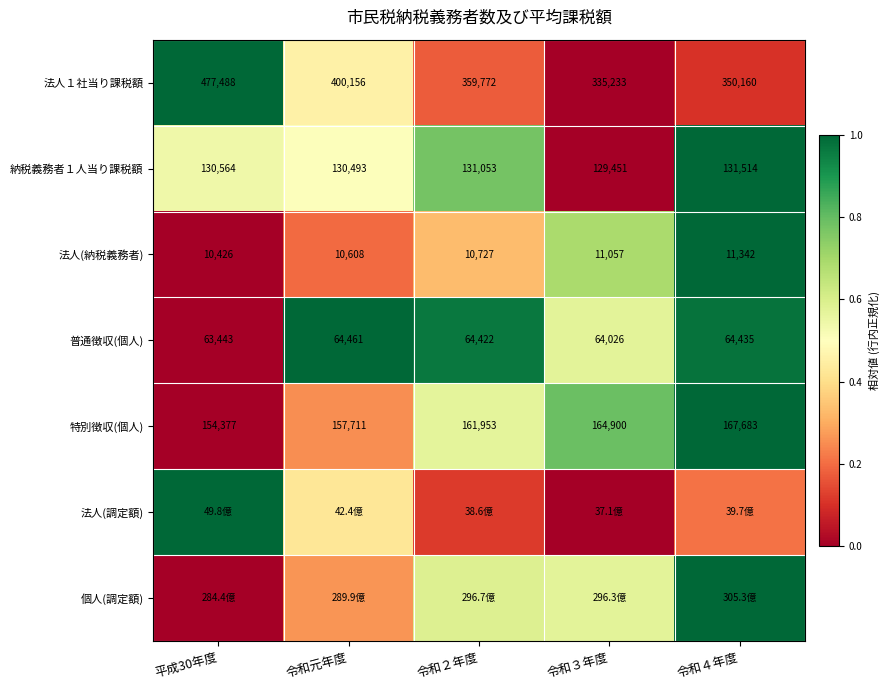

List the labels in order of 納税義務者１人当り課税額 value, largest first.

令和４年度, 令和２年度, 平成30年度, 令和元年度, 令和３年度